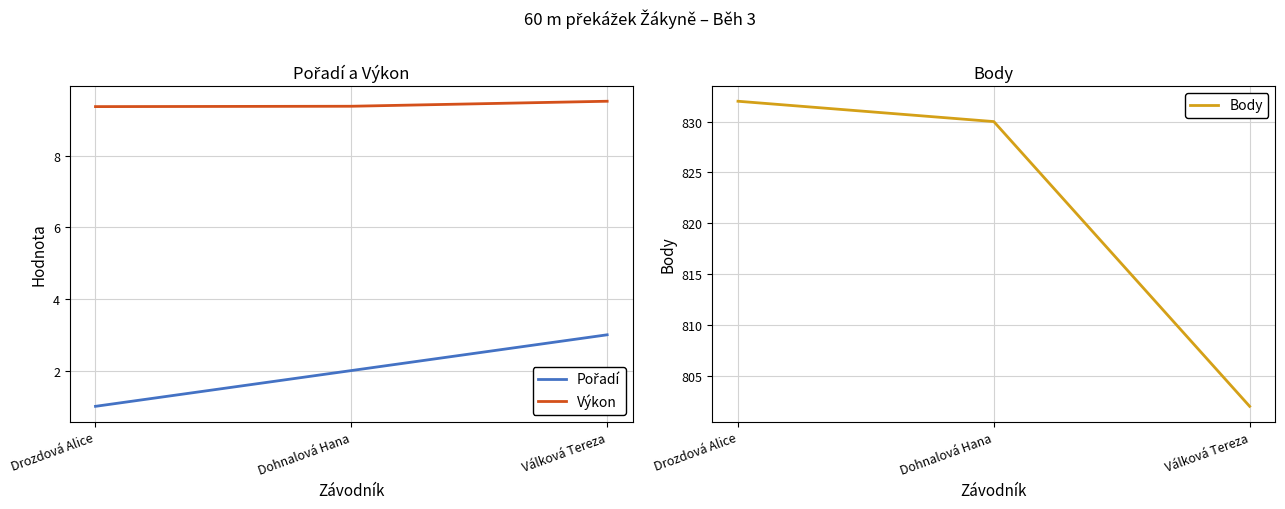

Which series has the largest range (max minus min)?

Body